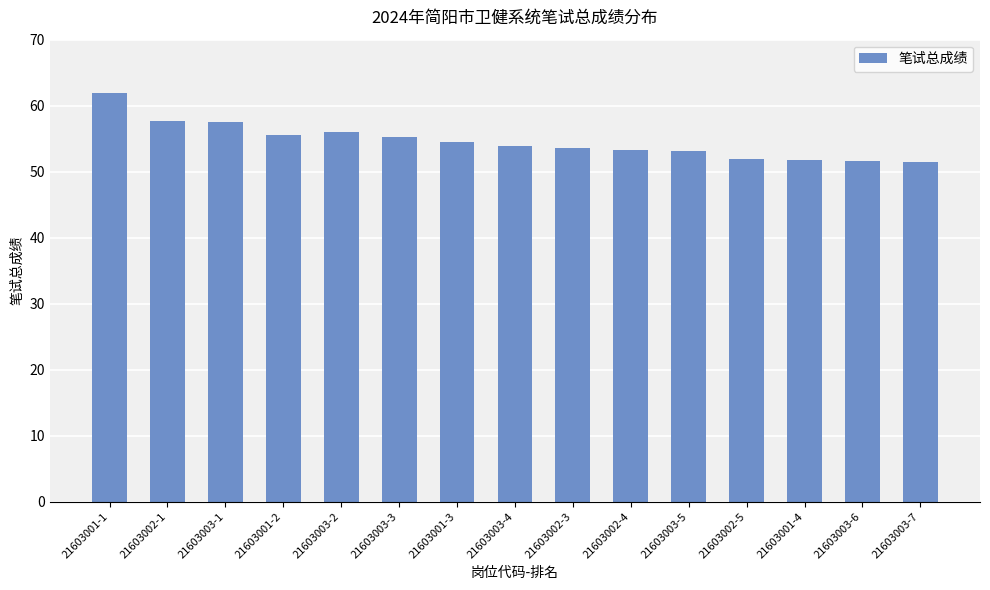

Approximately how many times larger is the value at 21603002-3 compared to 21603001-3?

1.0